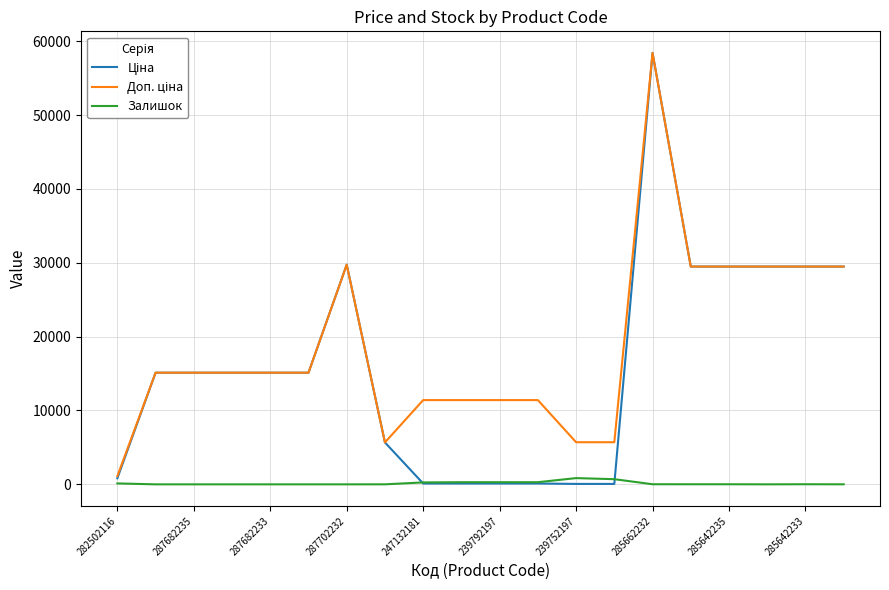

At which category is the sum across all series the highest?

285662232